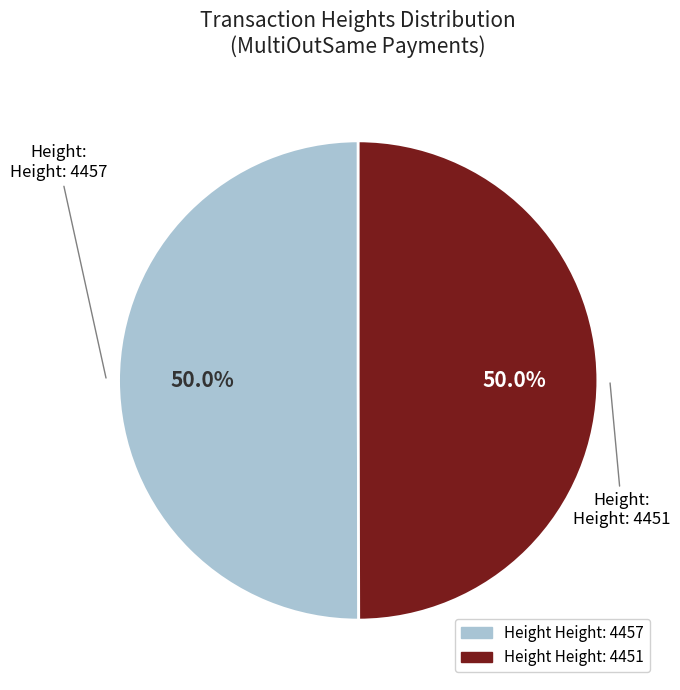

How many slices are in this pie chart?

2